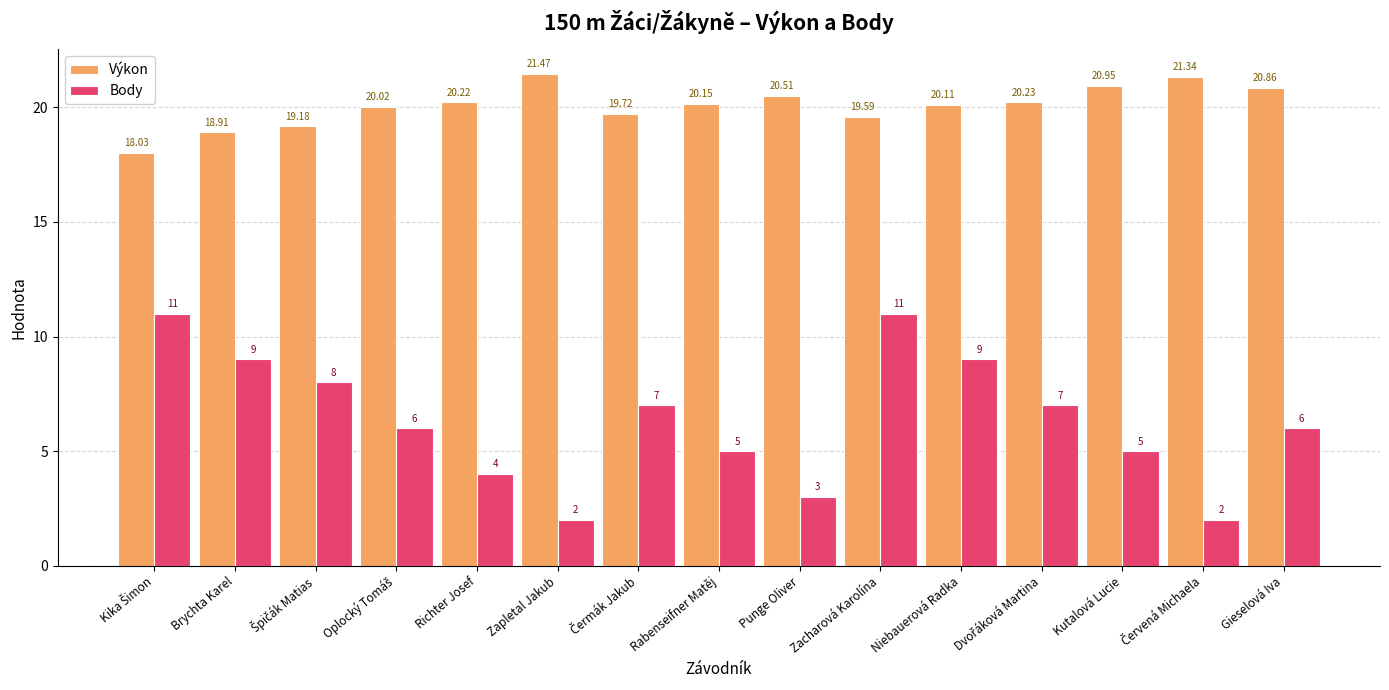

Which category has the highest value across all series?

Zapletal Jakub